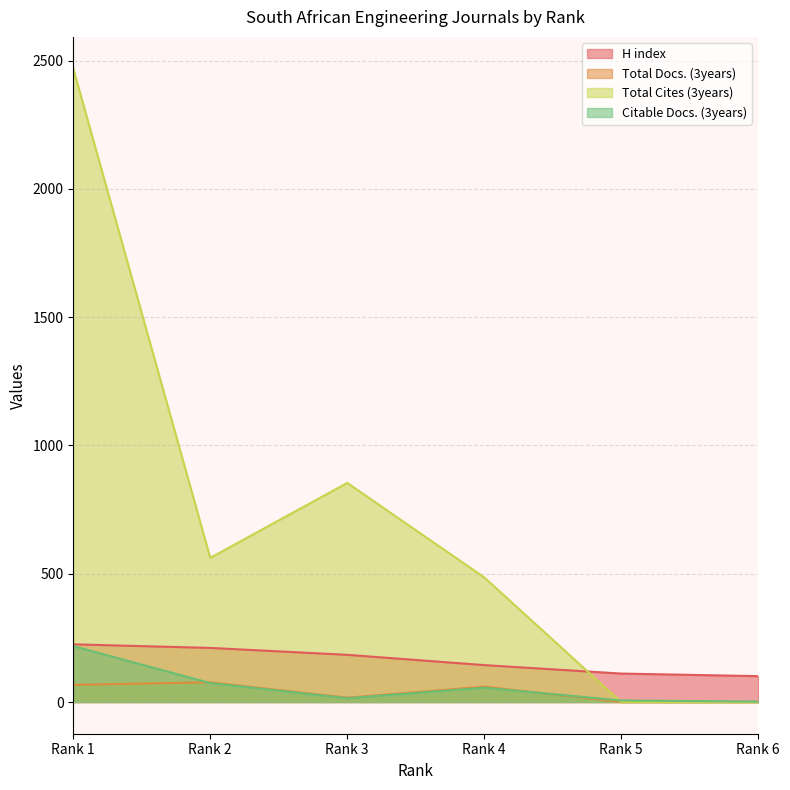

At how many categories does at least one series exceed 1201?

1